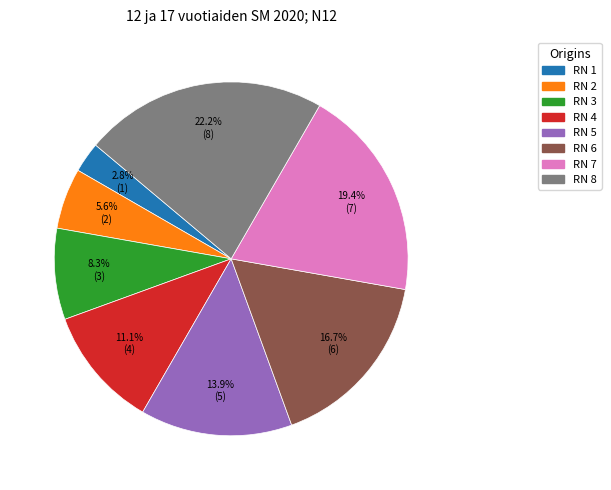

Is the sum of RN 6 and RN 3 greater than half?

No